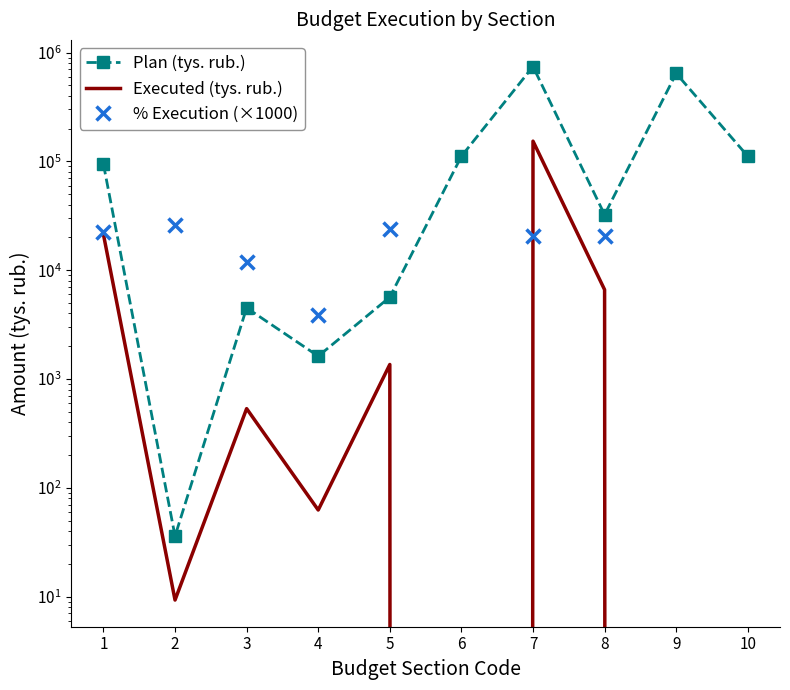

Is it true that Plan (tys. rub.) equals 895057.1 at 9?

False